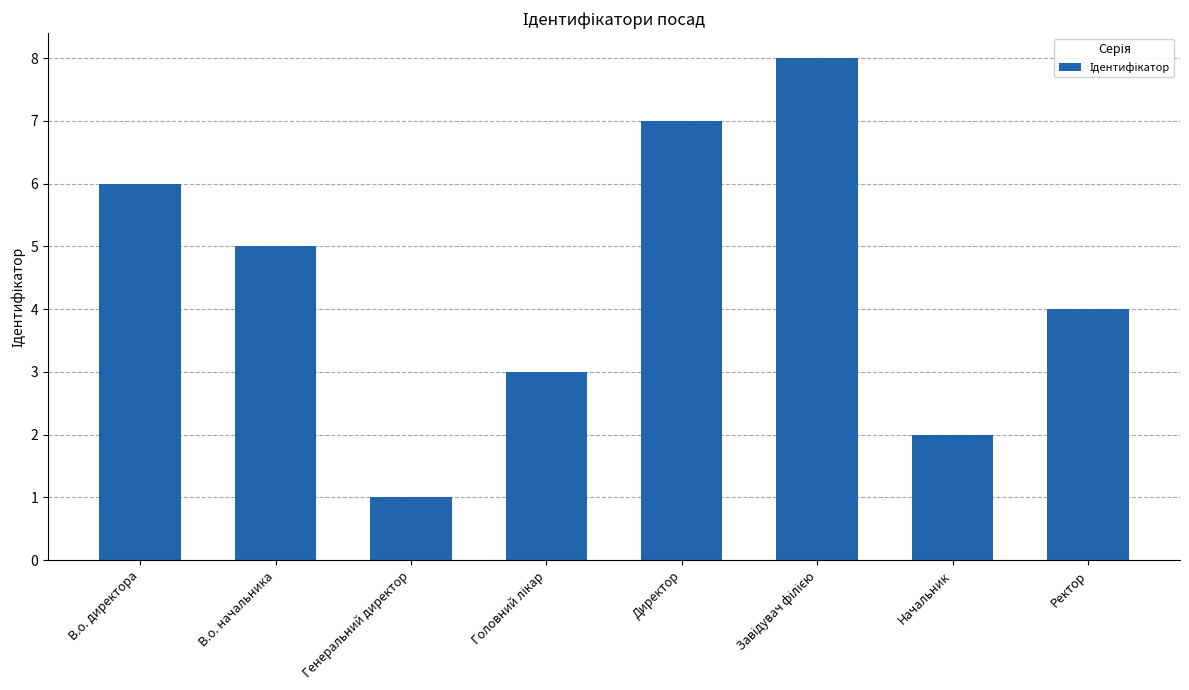

Count the values in the range 3 to 7.

5